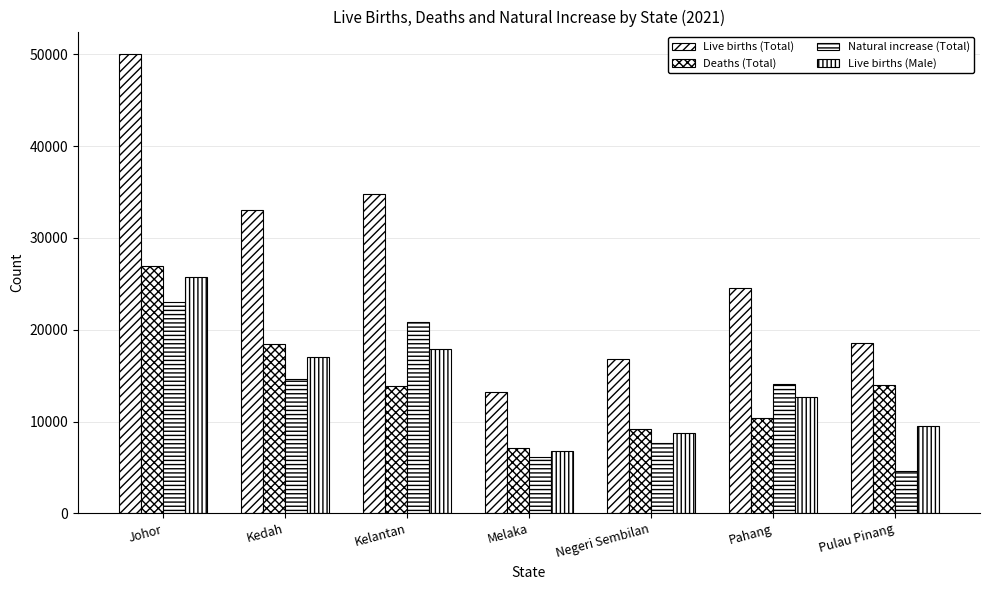

True or false: Deaths (Total) has a value of 1678 at Melaka.

False